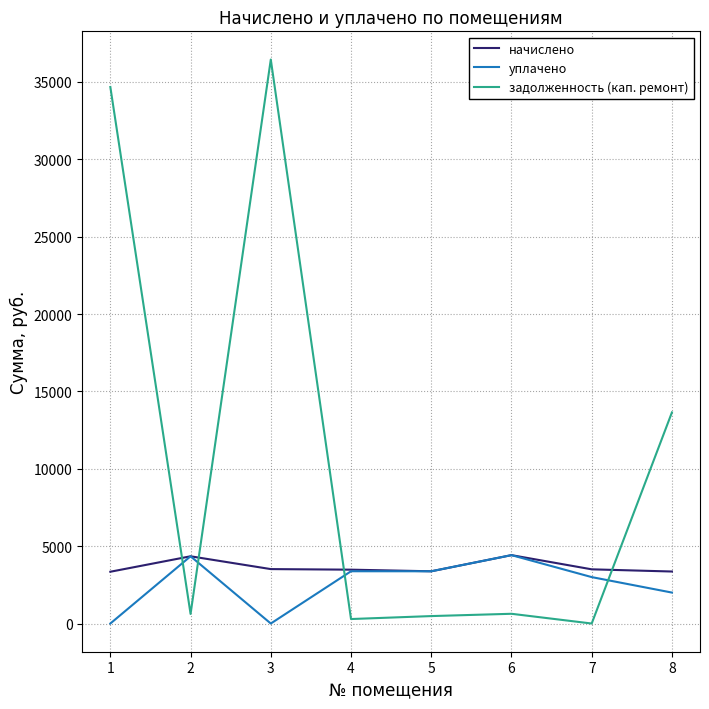

Is the value of уплачено at 7 greater than the value of задолженность (кап. ремонт) at 3?

No